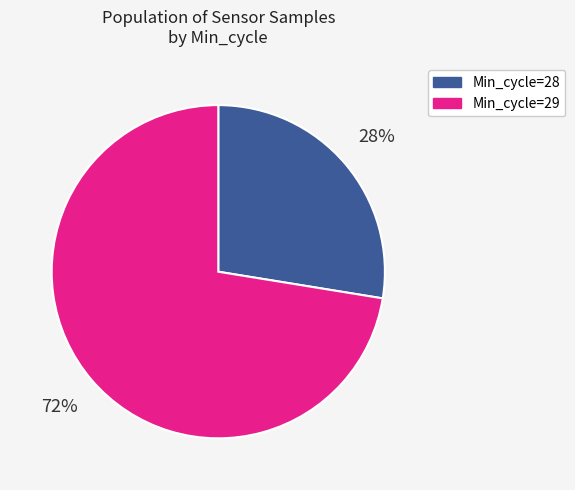

Is there a majority slice in this chart?

Yes